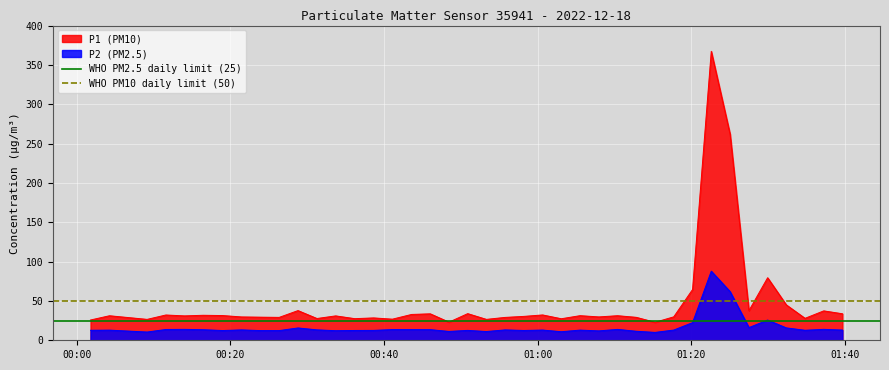

True or false: P1 (PM10) and P2 (PM2.5) cross at least once.

False